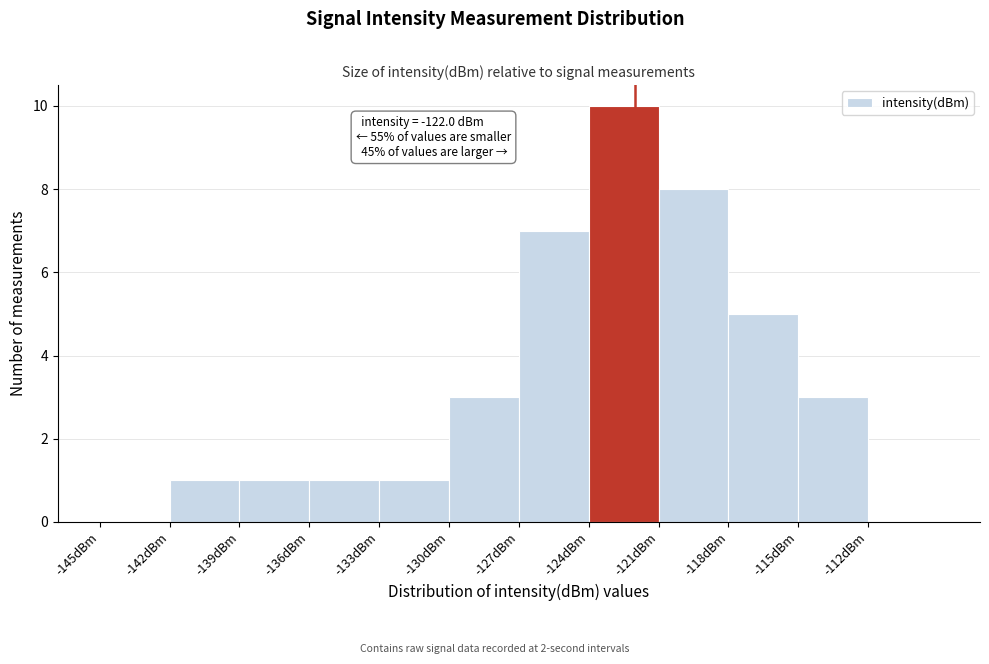

Over which range of the x-axis is the bar tallest?

-124 to -121